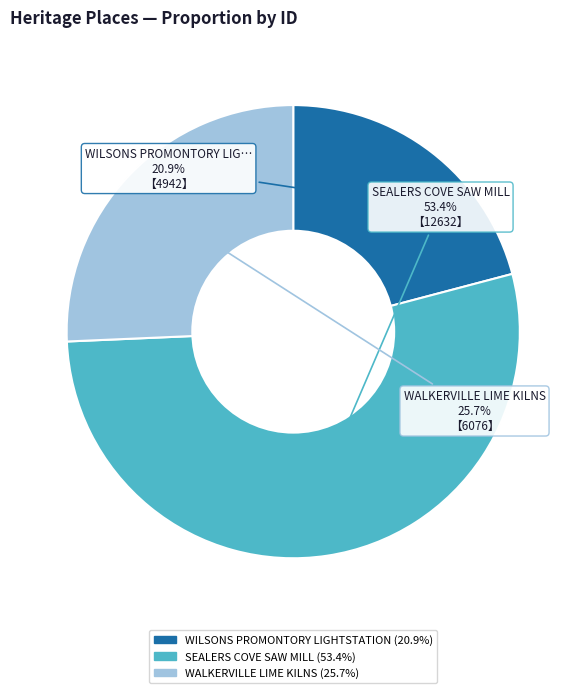

Does any single category account for the majority?

Yes